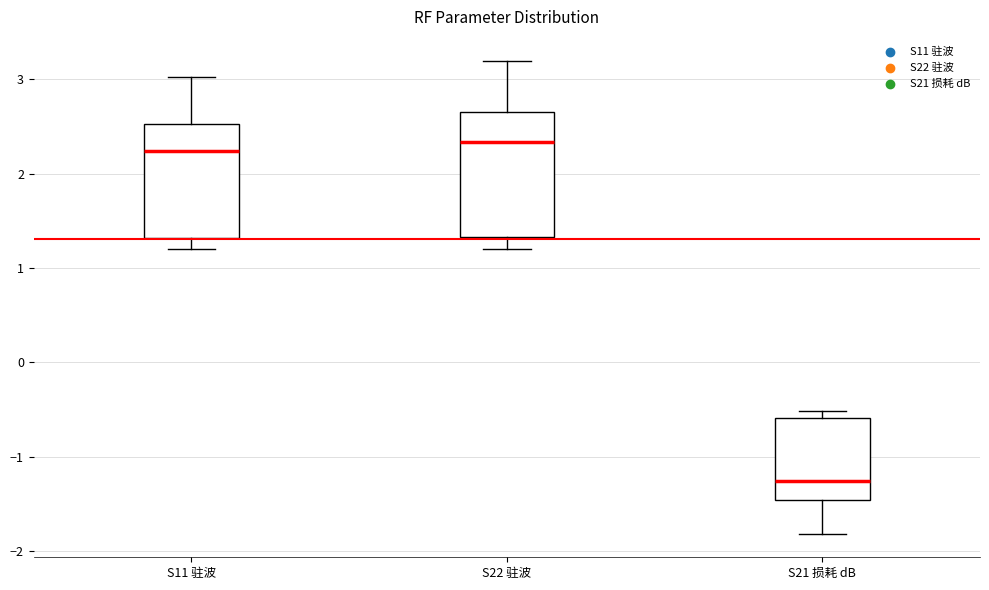

Where does the lower whisker of the box for S21 损耗 dB end on the y-axis? The values are not printed on the chart, so give them approximately, as read against the axis.

-1.8